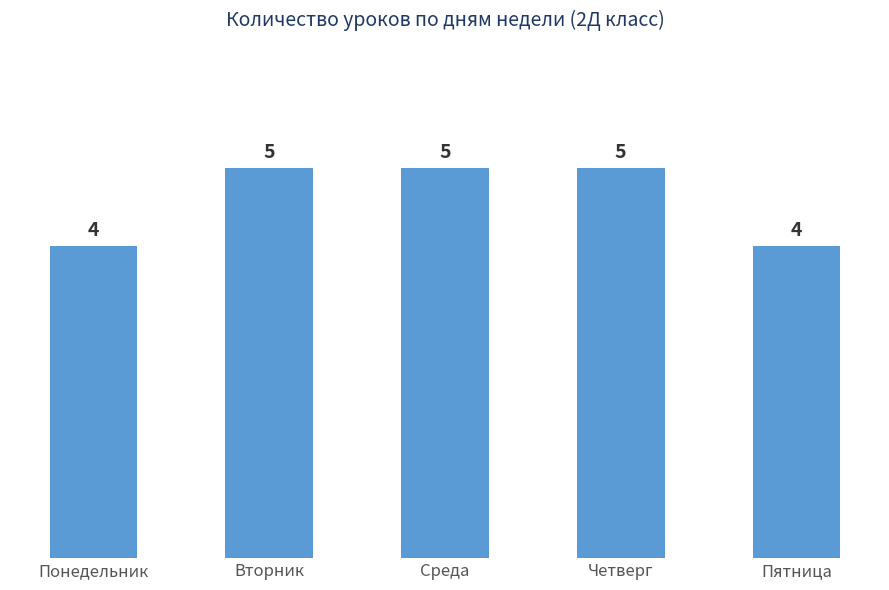

True or false: the data shows 2 at Пятница.

False